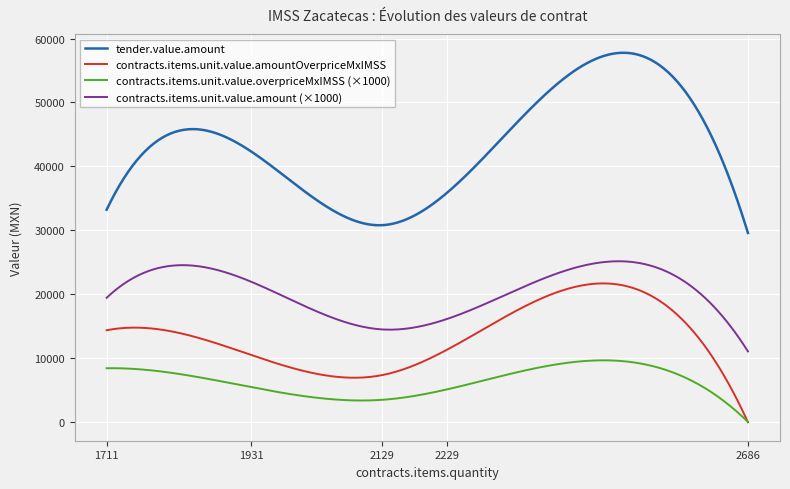

List the series in order of their peak value, lowest first.

contracts.items.unit.value.overpriceMxIMSS (×1000), contracts.items.unit.value.amountOverpriceMxIMSS, contracts.items.unit.value.amount (×1000), tender.value.amount